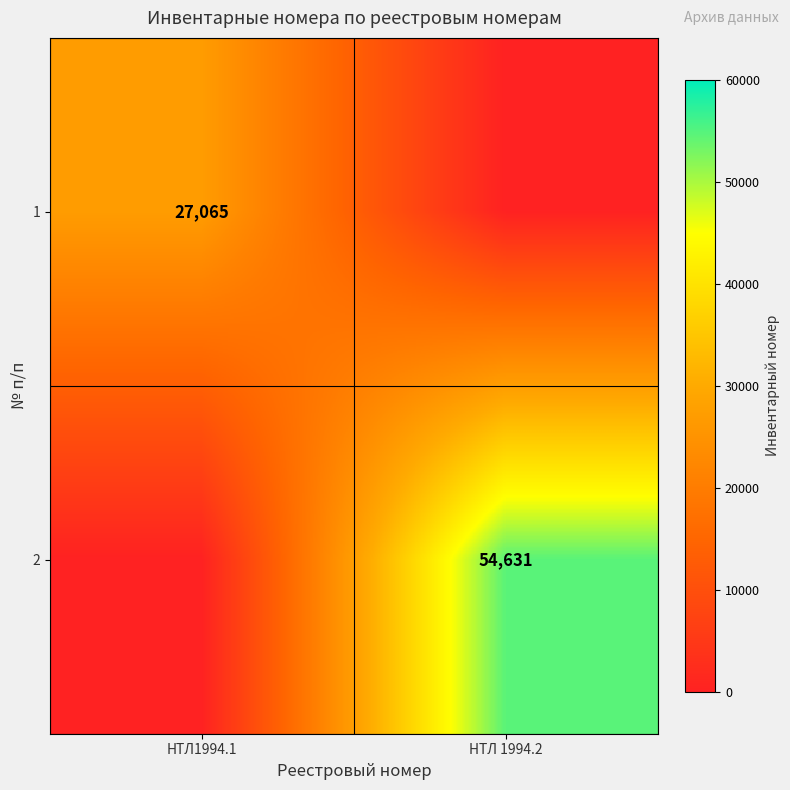

Is it true that 2 equals 54631 at НТЛ 1994.2?

True